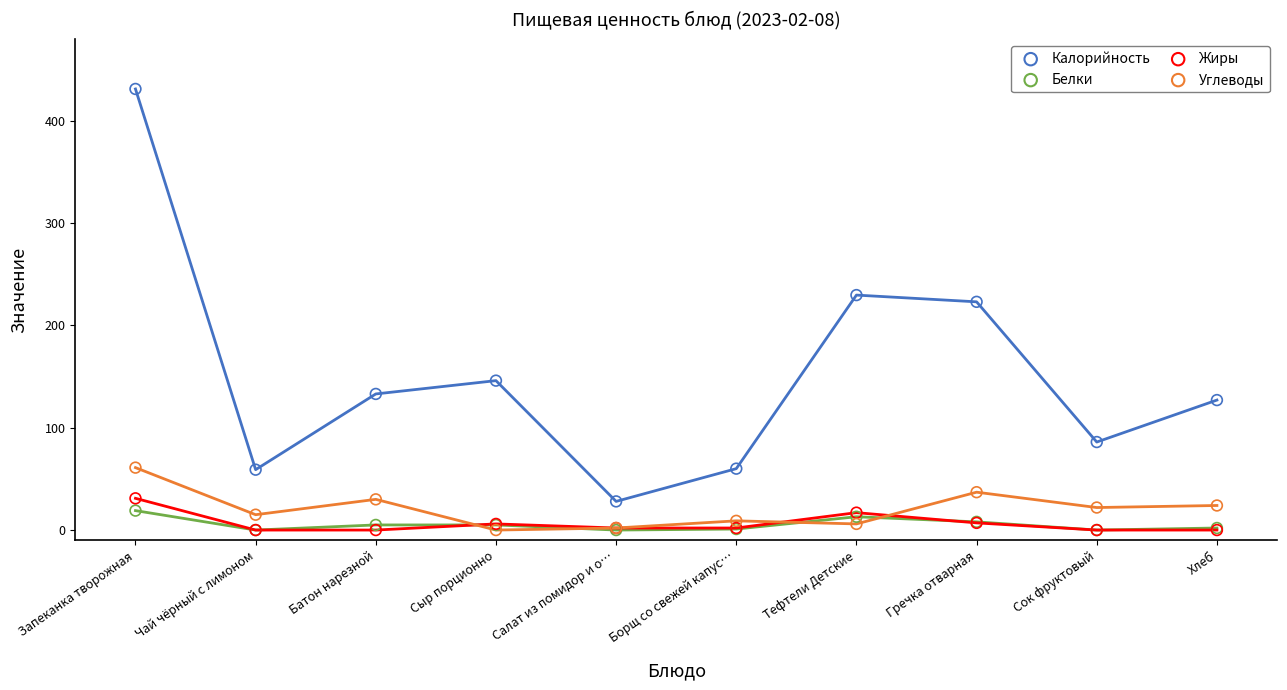

Which series contains the highest Y value?

Калорийность